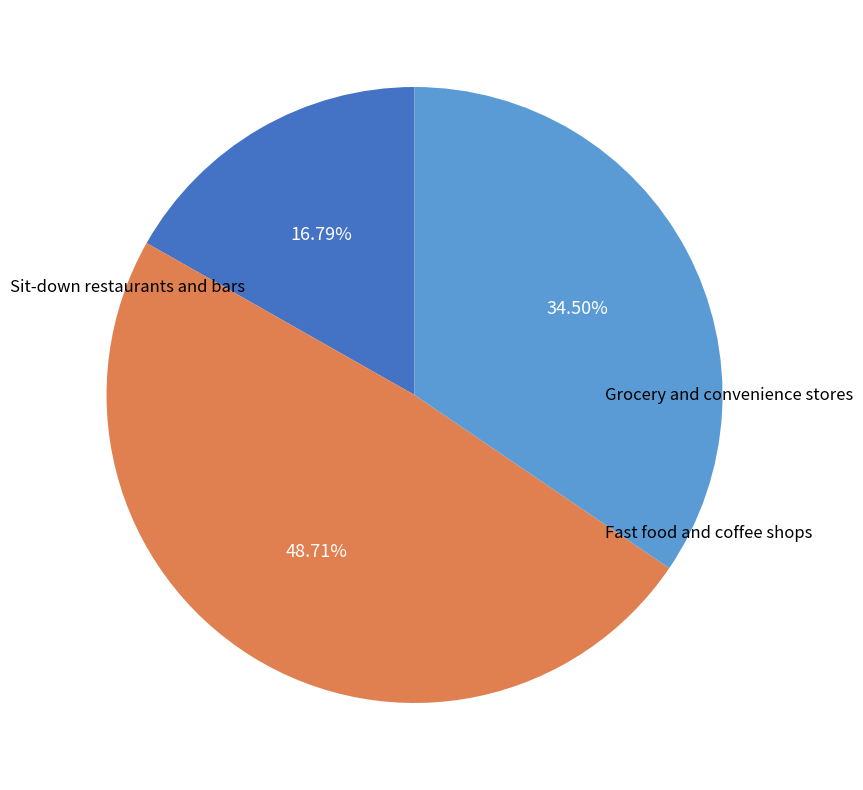

Is it true that Fast food and coffee shops is 35% of the pie?

True